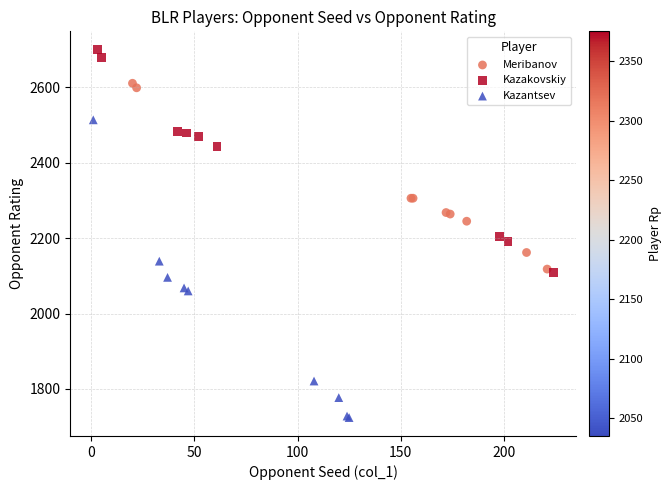

Which series has the widest spread of Y values?

Kazantsev